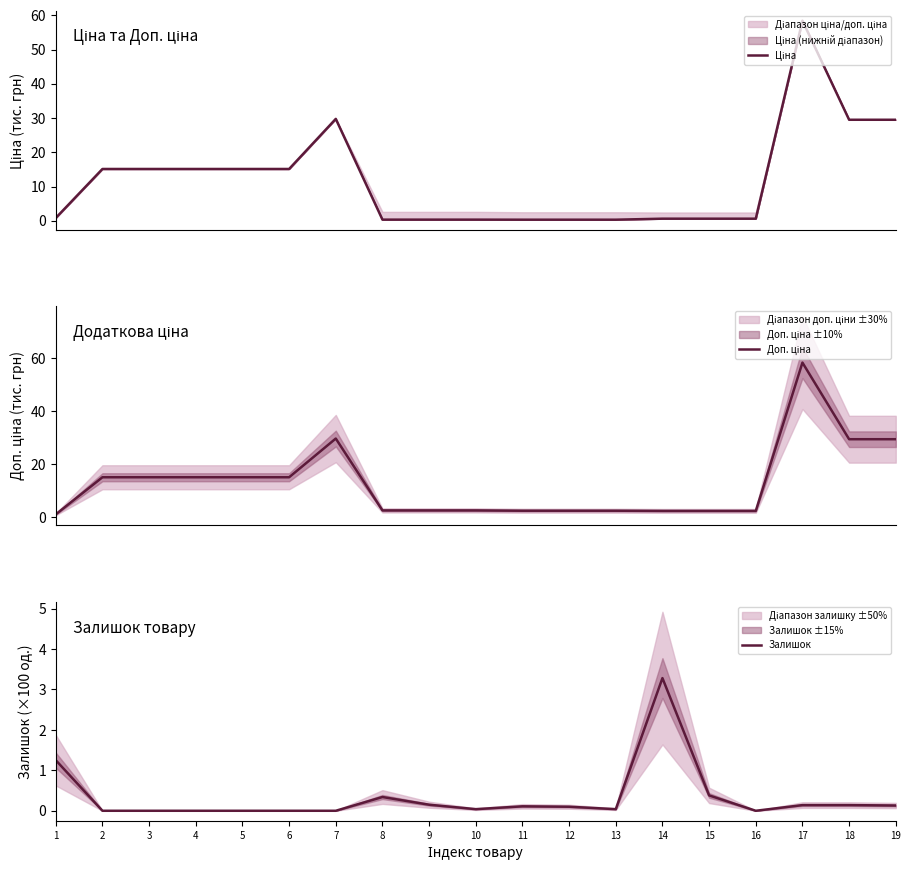

True or false: Залишок and Доп. ціна cross at least once.

True